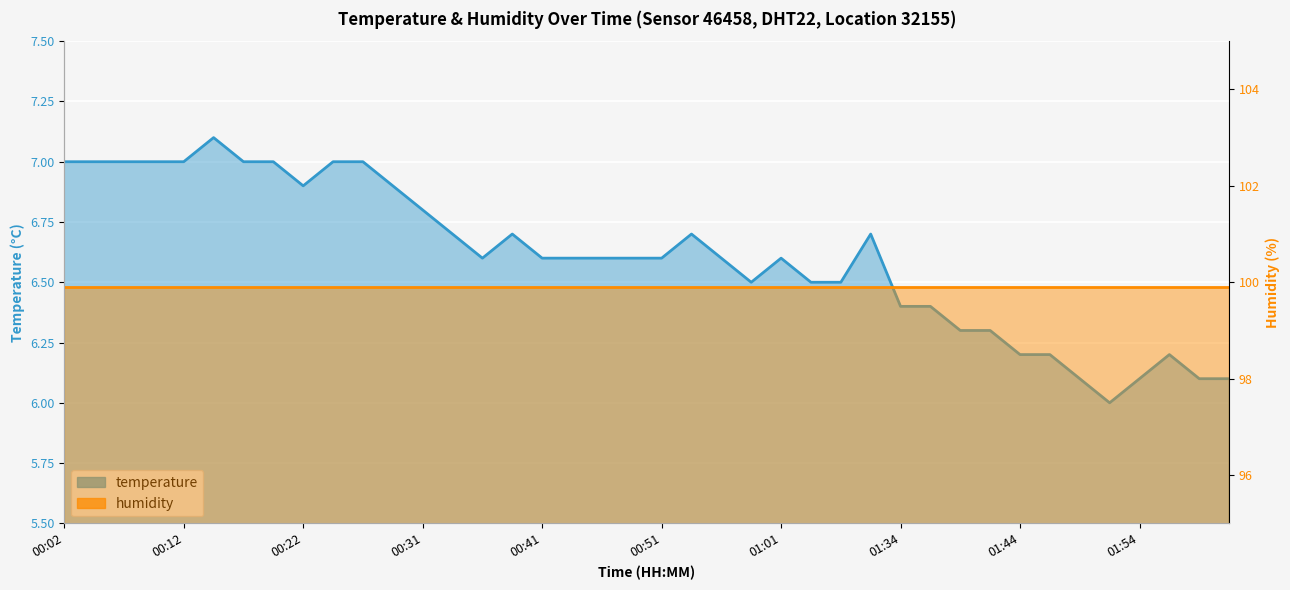

How many data points are above 6?

39